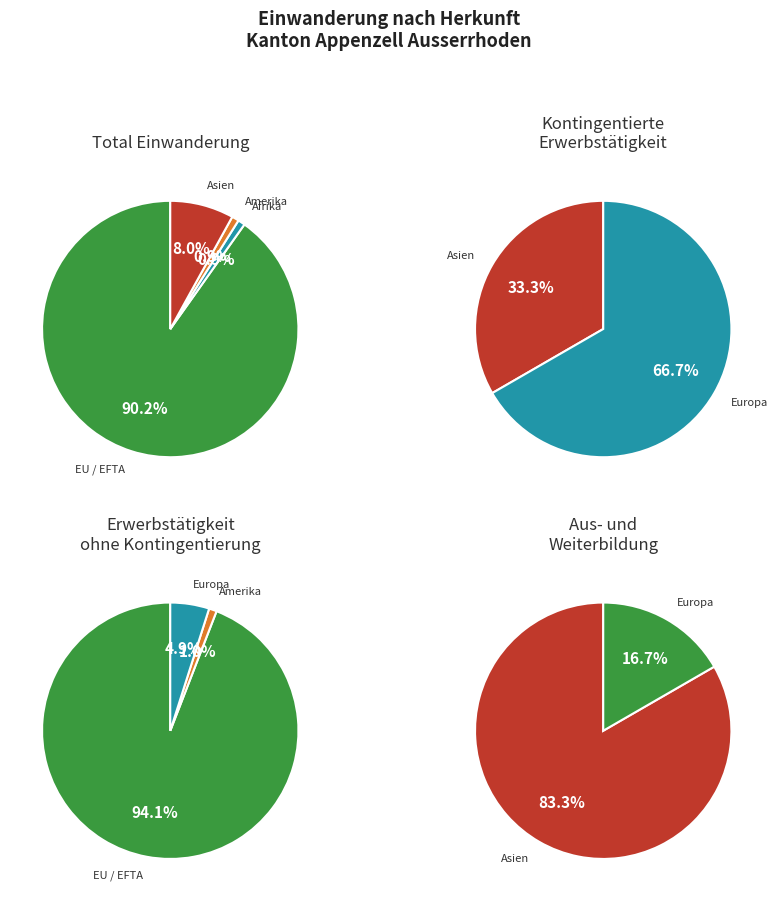

How many segments does this pie chart have?

5